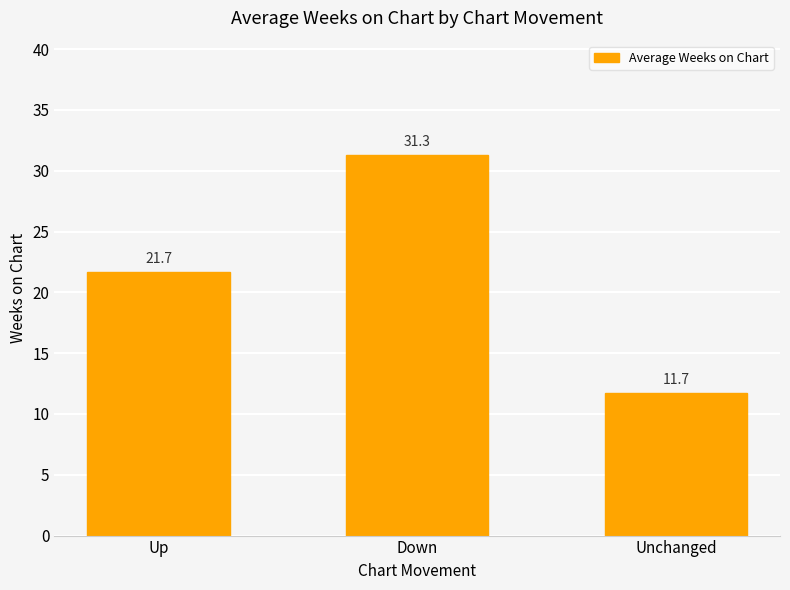

What is the difference between the maximum and second lowest values?

9.6